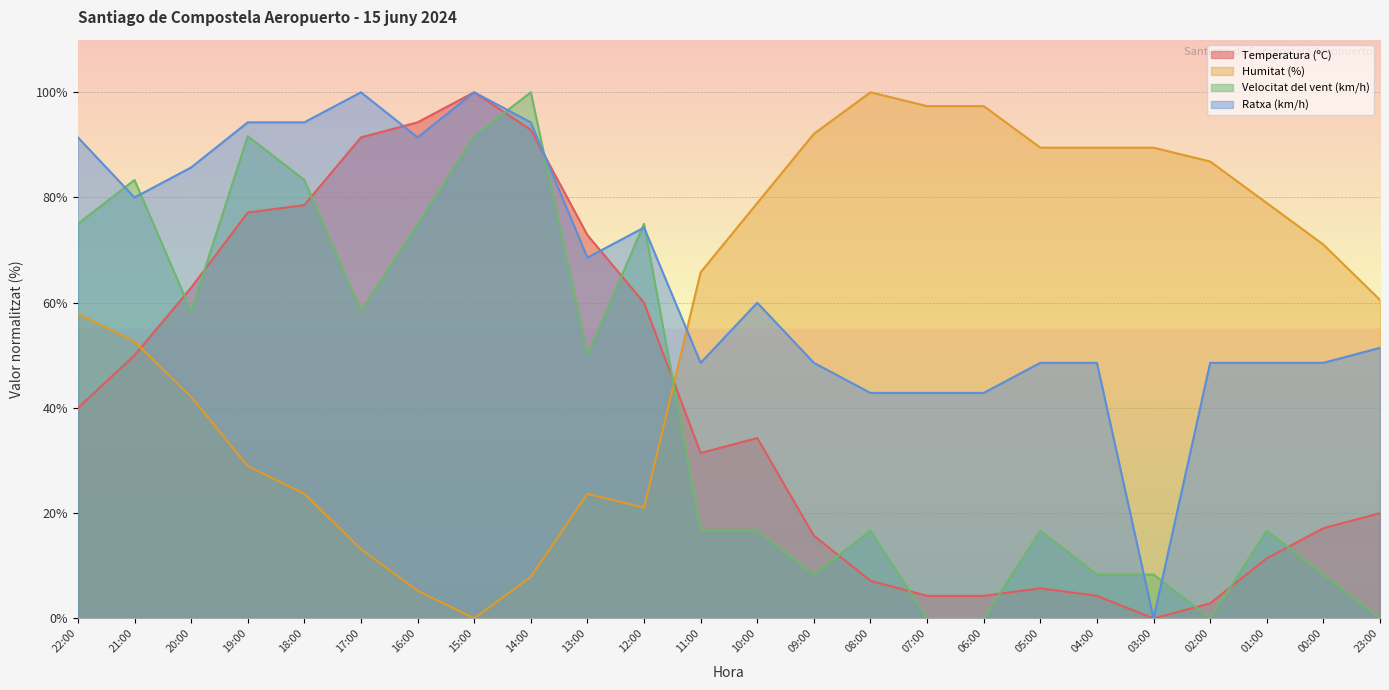

Read the Humitat (%) value at 11:00.

65.8